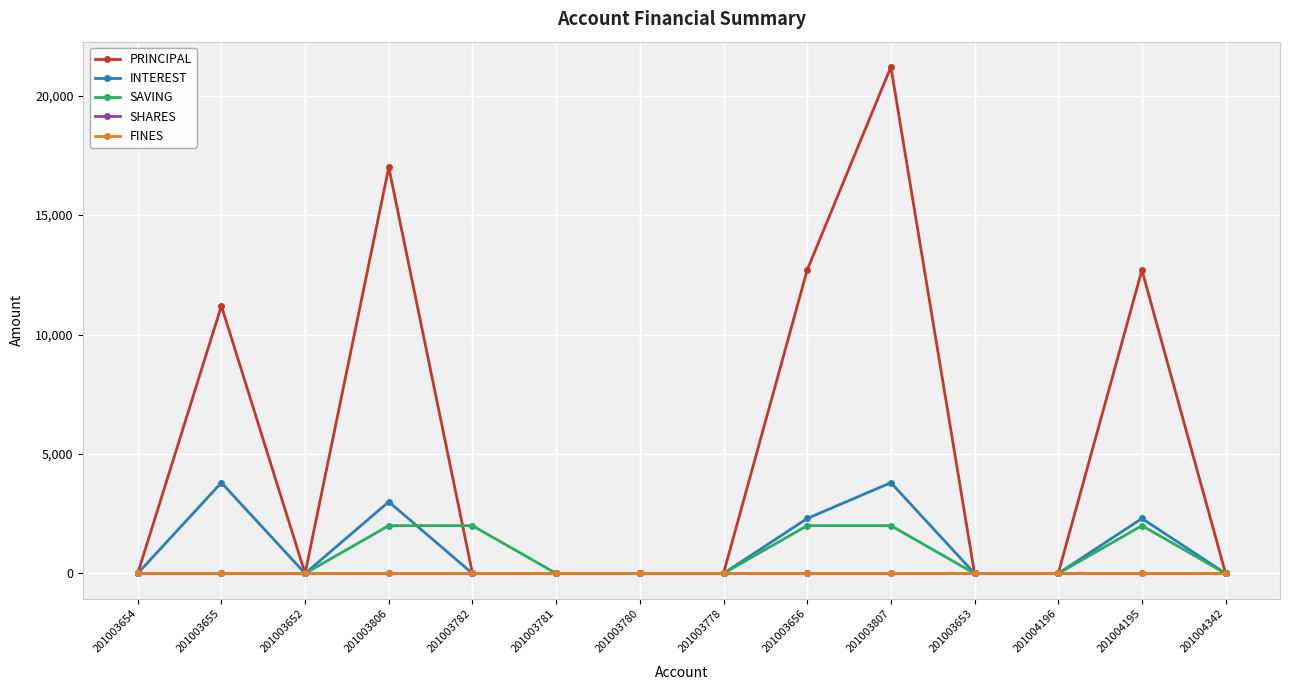

How many times do INTEREST and SAVING cross each other?

1